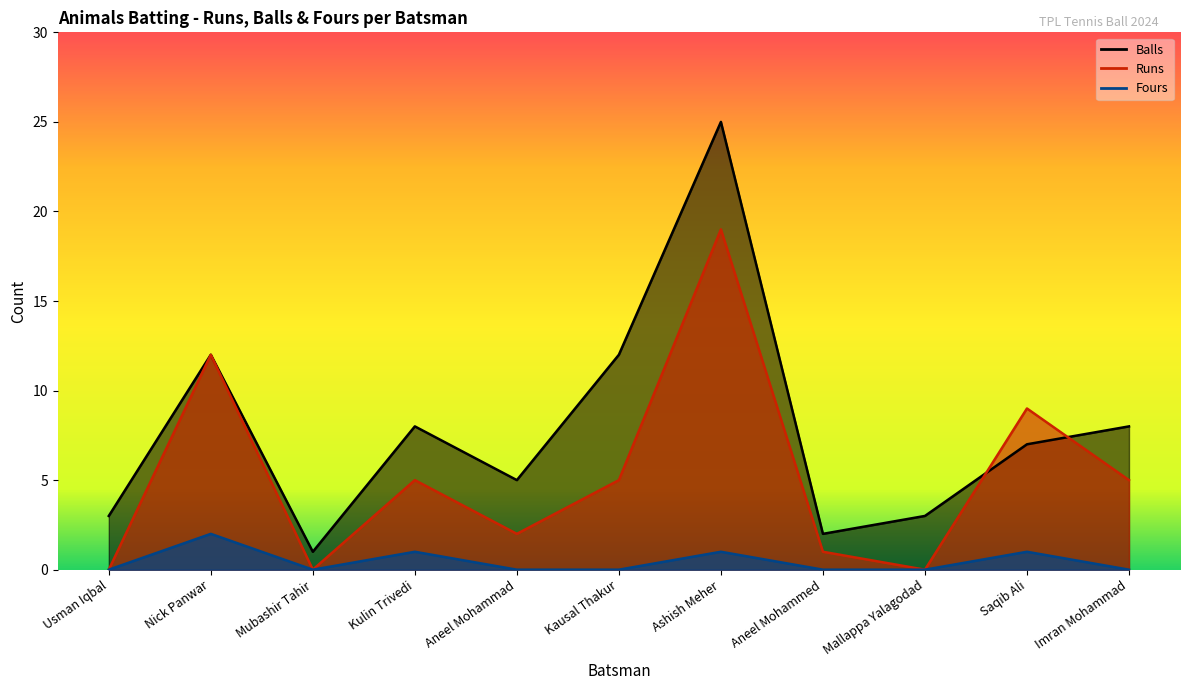

How many times do Runs and Balls cross each other?

2